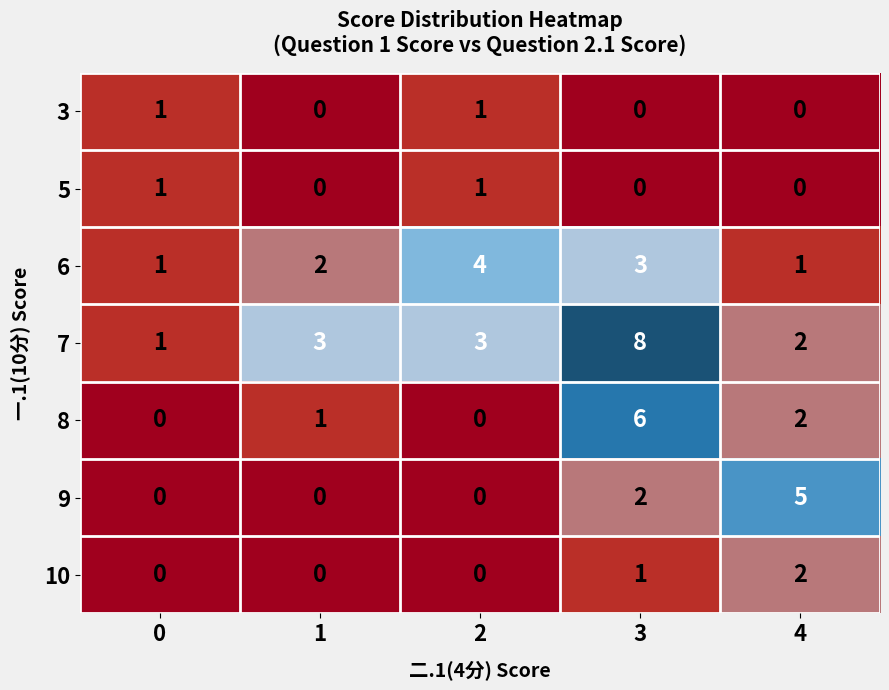

How many 10 values are between 0 and 1?

4